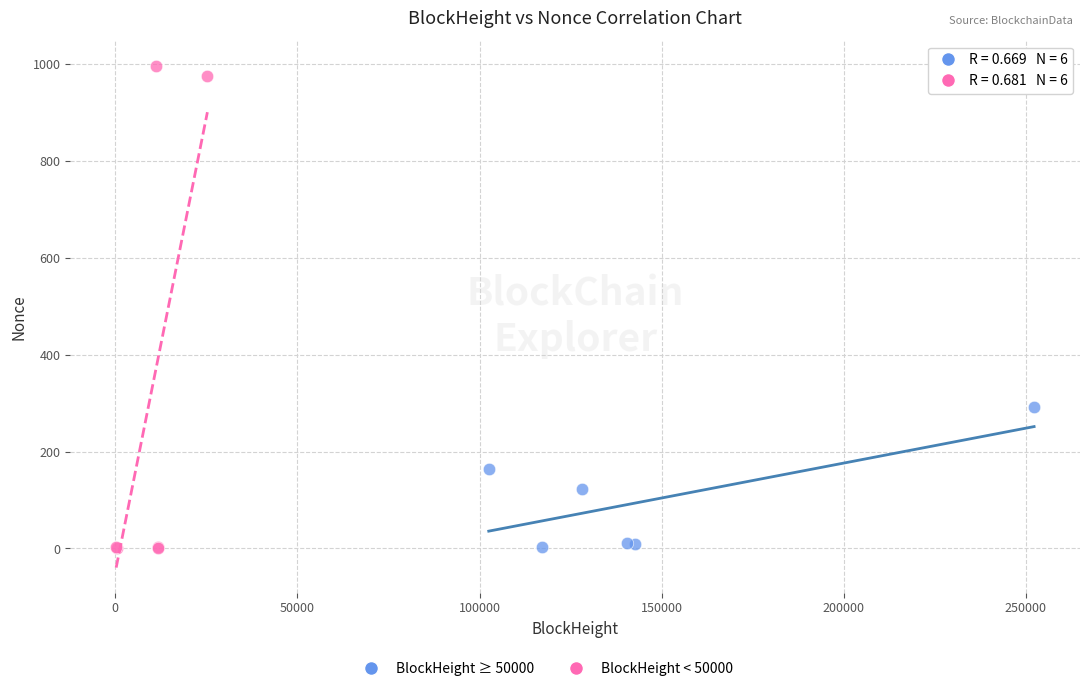

Which series contains the highest Y value?

BlockHeight < 50000